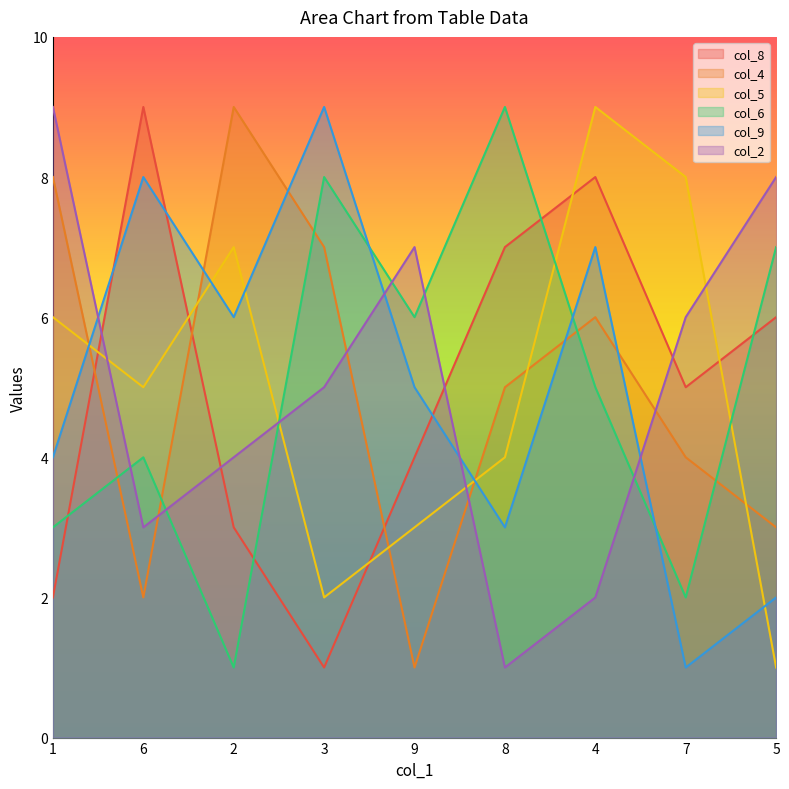

At 2, list the series in order from smallest to largest.

col_6, col_8, col_2, col_9, col_5, col_4